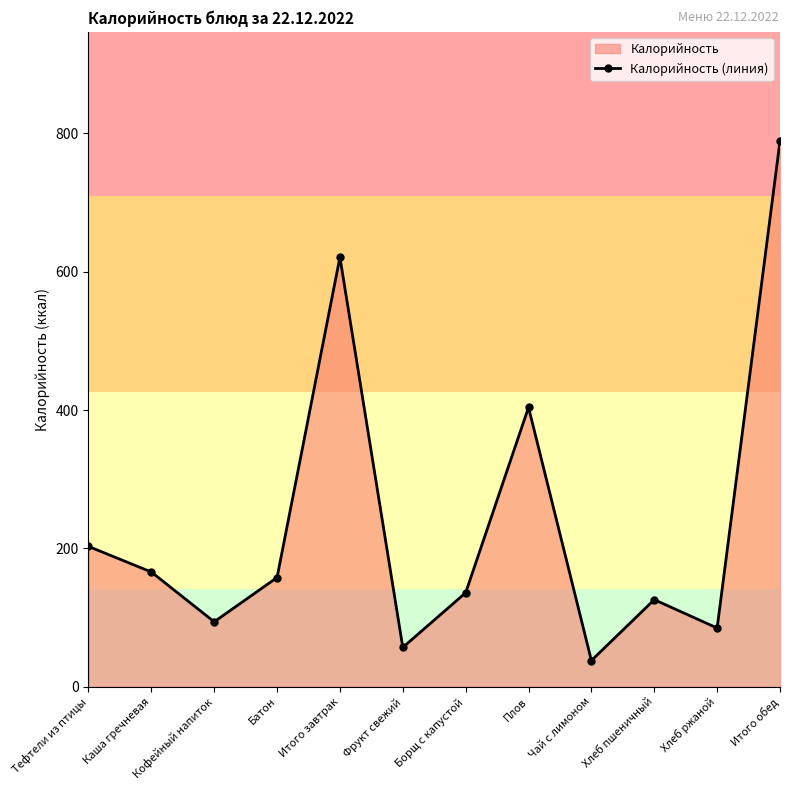

Approximately how many times larger is the value at Кофейный напиток compared to Борщ с капустой?

0.7